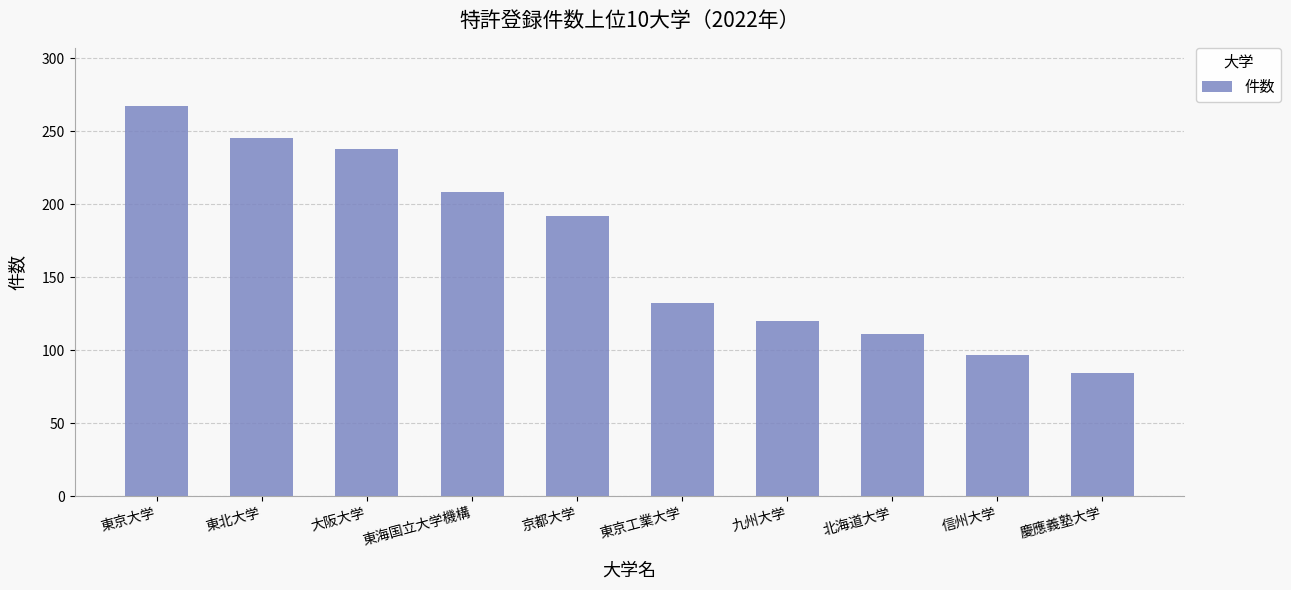

Does the chart contain any negative values?

No